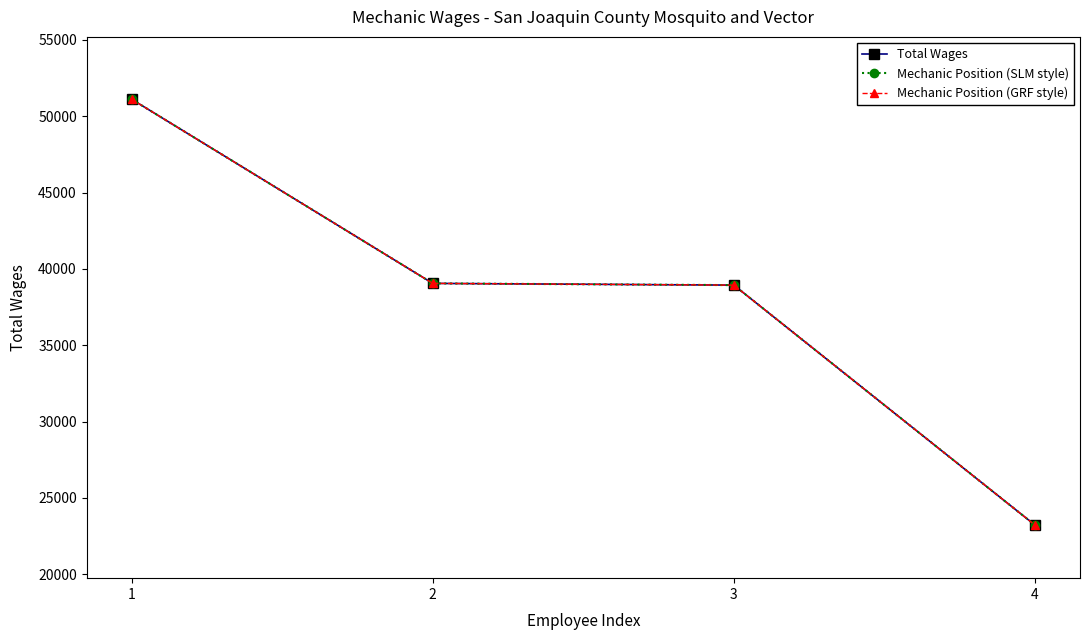

List the labels in order of Mechanic Position (SLM style) value, smallest first.

4, 3, 2, 1